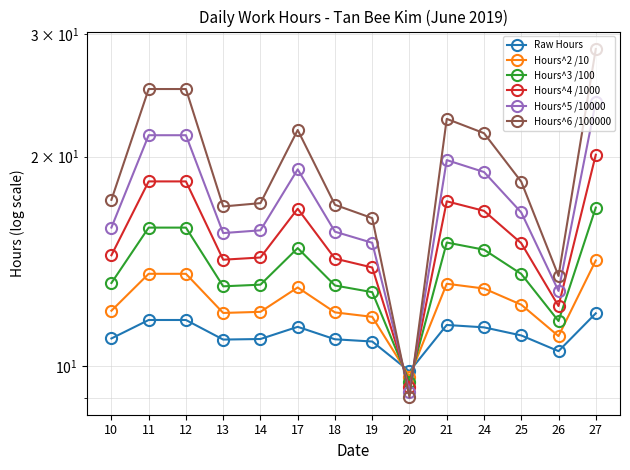

Where does the Hours^6 /100000 series first go above 18?

11